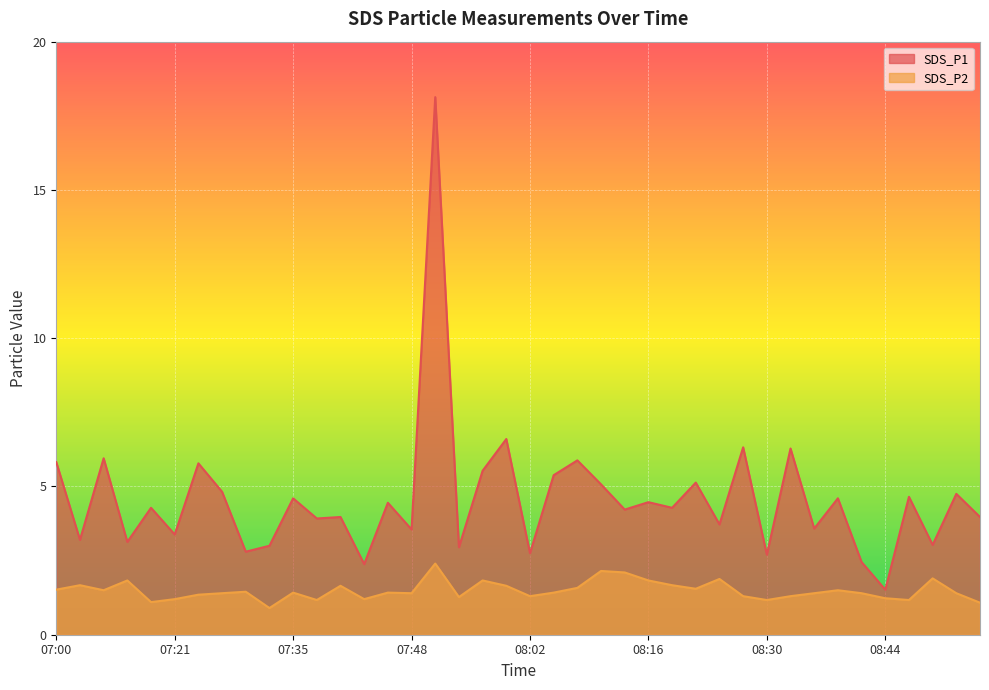

At which category is the sum across all series the highest?

07:51